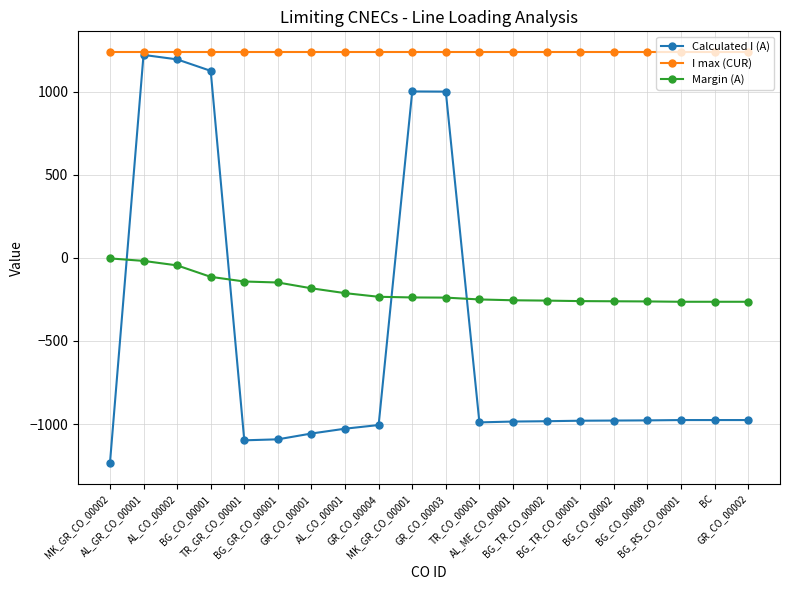

The value of Margin (A) at AL_GR_CO_00001 is -18. True or false?

True